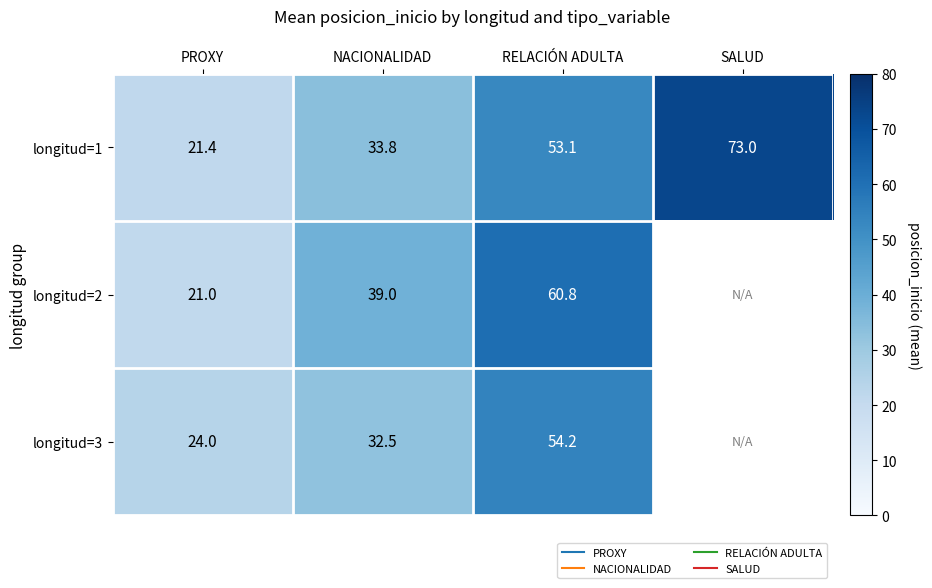

What is the difference between the maximum and minimum values in the longitud=2 series?

39.8